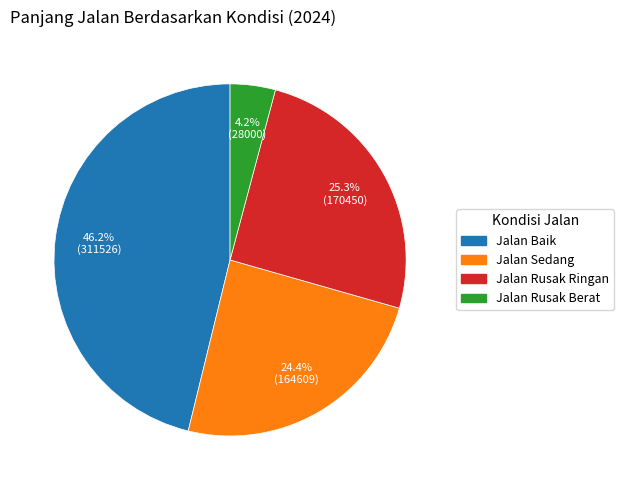

Between Jalan Sedang and Jalan Baik, which is larger?

Jalan Baik